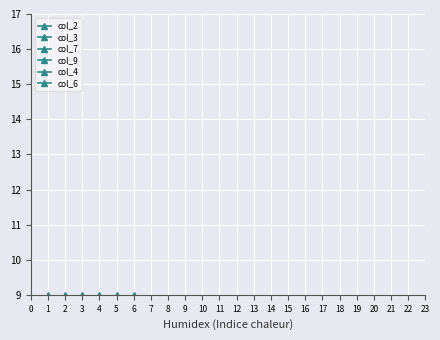

What is the total value across all series at 6?

35